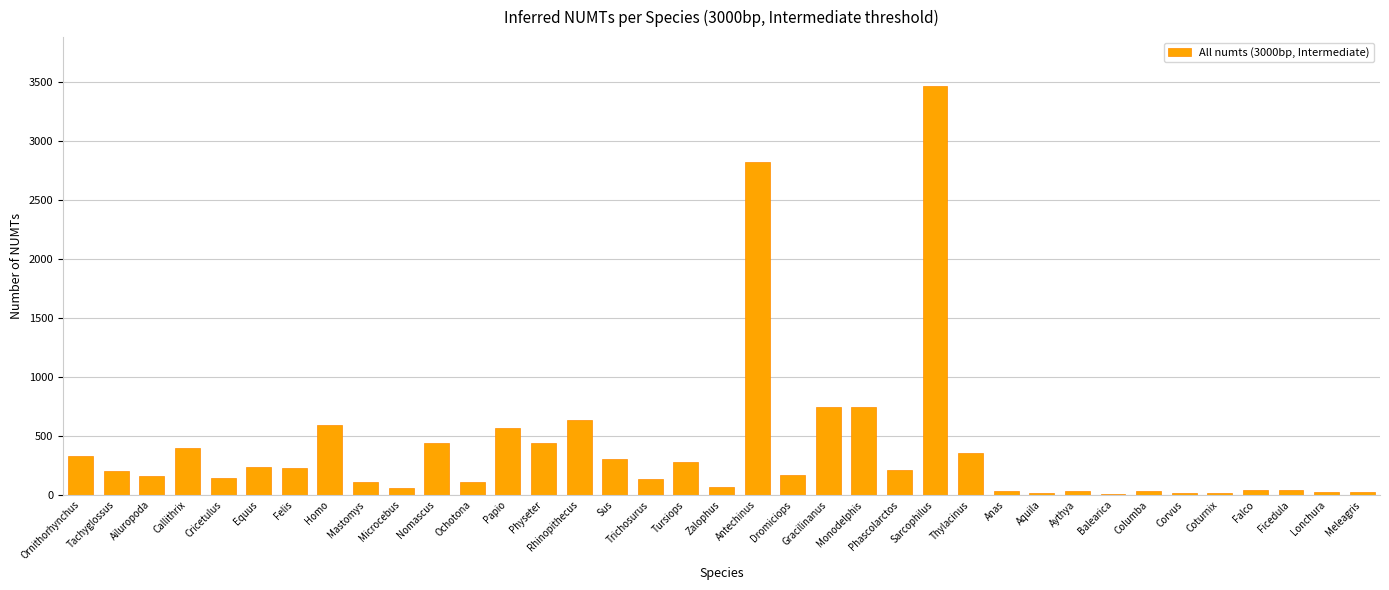

What is the change in value from Sus to Meleagris?

-282